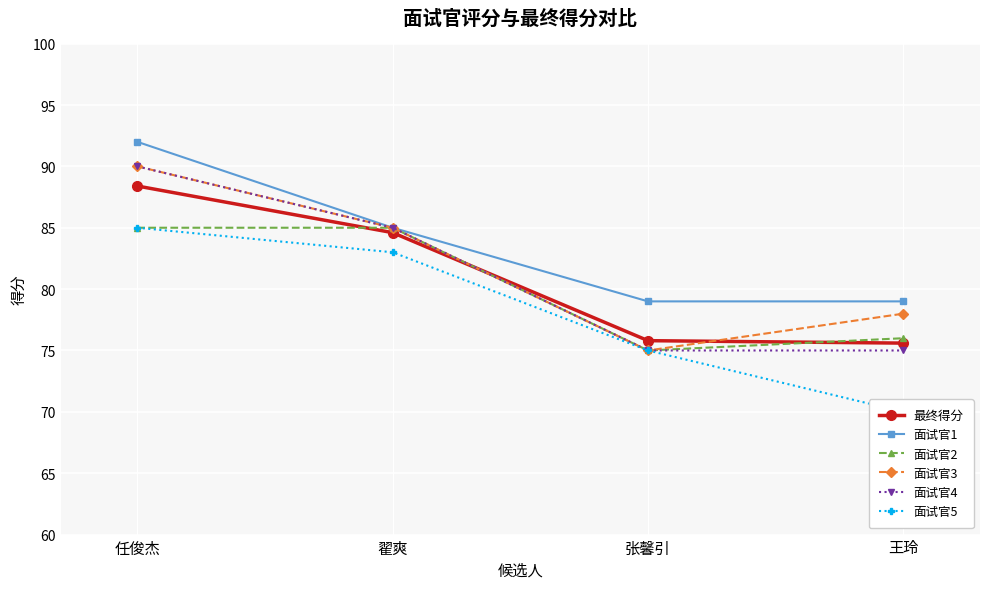

What is the sum of all 面试官3 values?

328.0